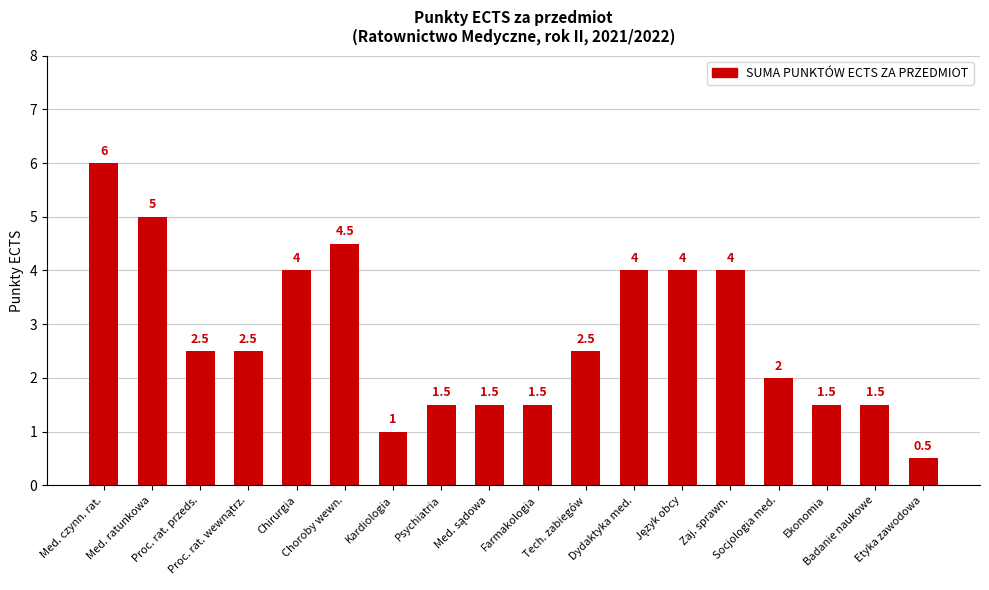

What is the sum of all values?

50.0